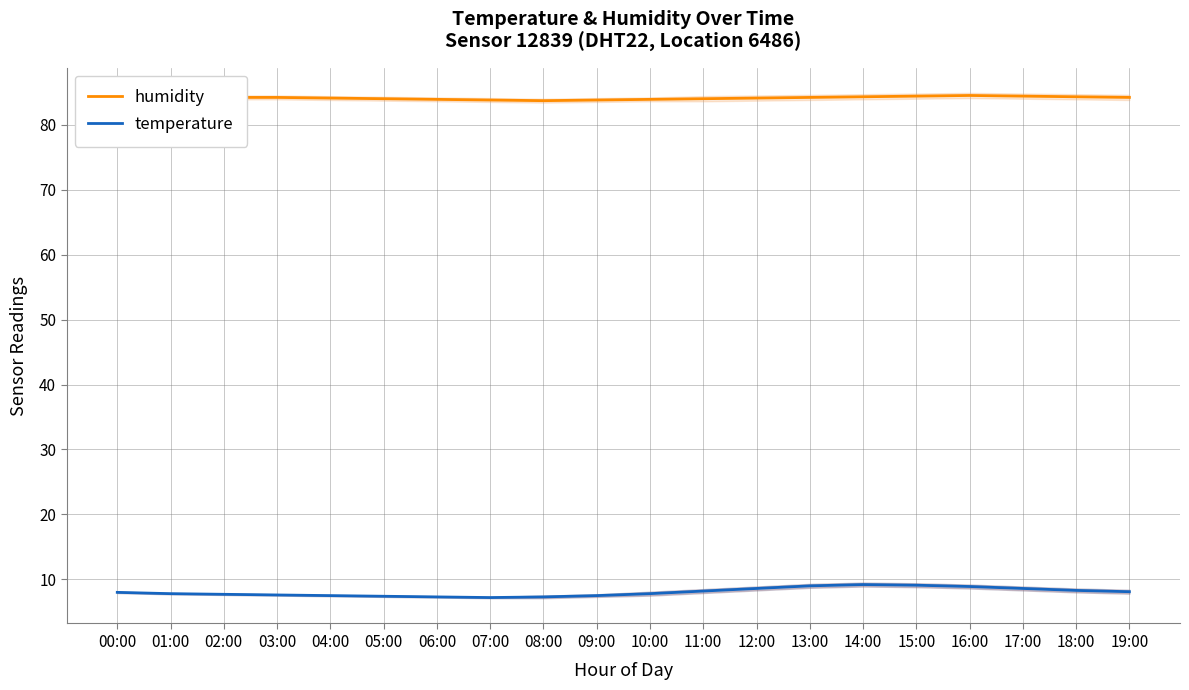

Rank the categories by humidity value from lowest to highest.

08:00, 07:00, 09:00, 06:00, 10:00, 05:00, 11:00, 00:00, 01:00, 04:00, 12:00, 02:00, 03:00, 13:00, 19:00, 14:00, 18:00, 15:00, 17:00, 16:00